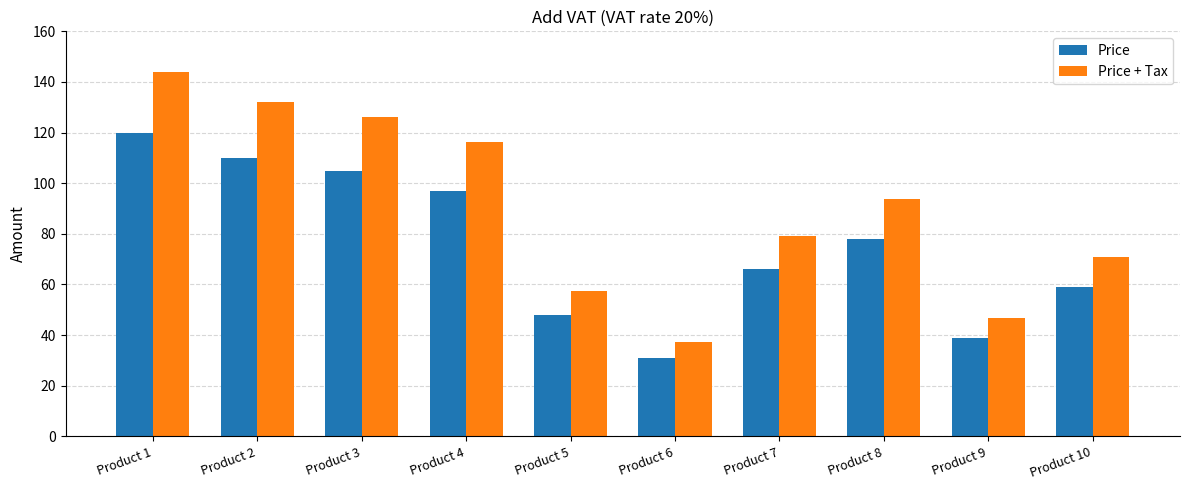

The Price + Tax series shows 144.0 at Product 1. True or false?

True